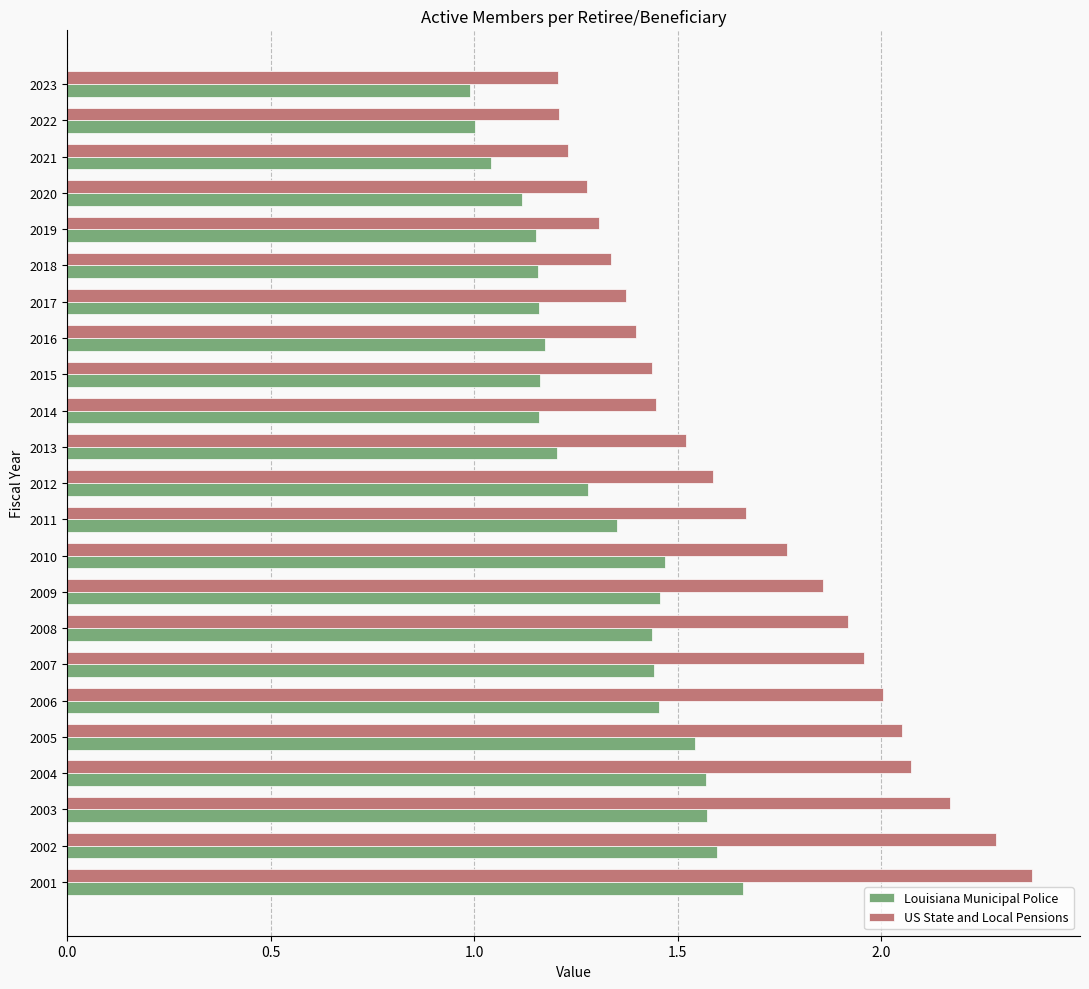

What is the sum of all Louisiana Municipal Police values?

30.1